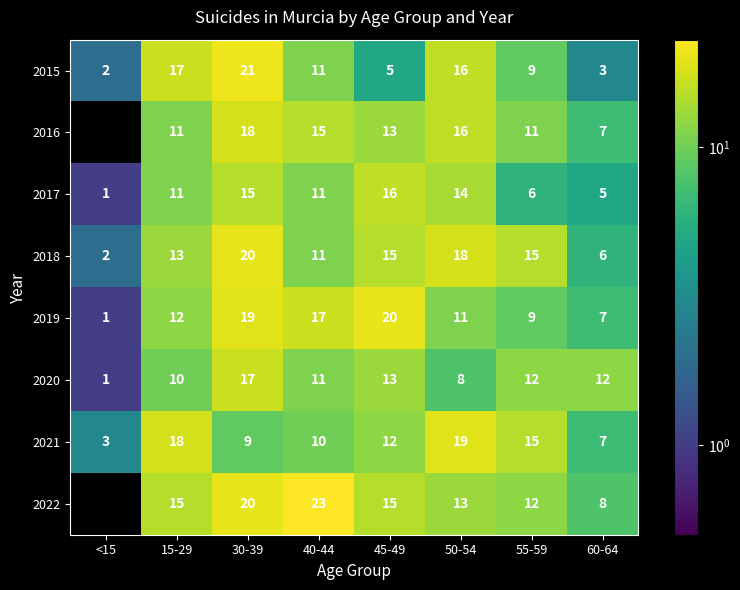

The 2015 series shows 5 at 15-29. True or false?

False